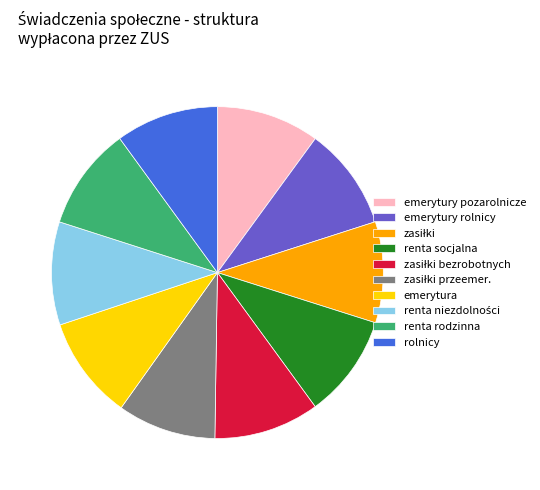

Is there any slice that represents more than half of the pie?

No